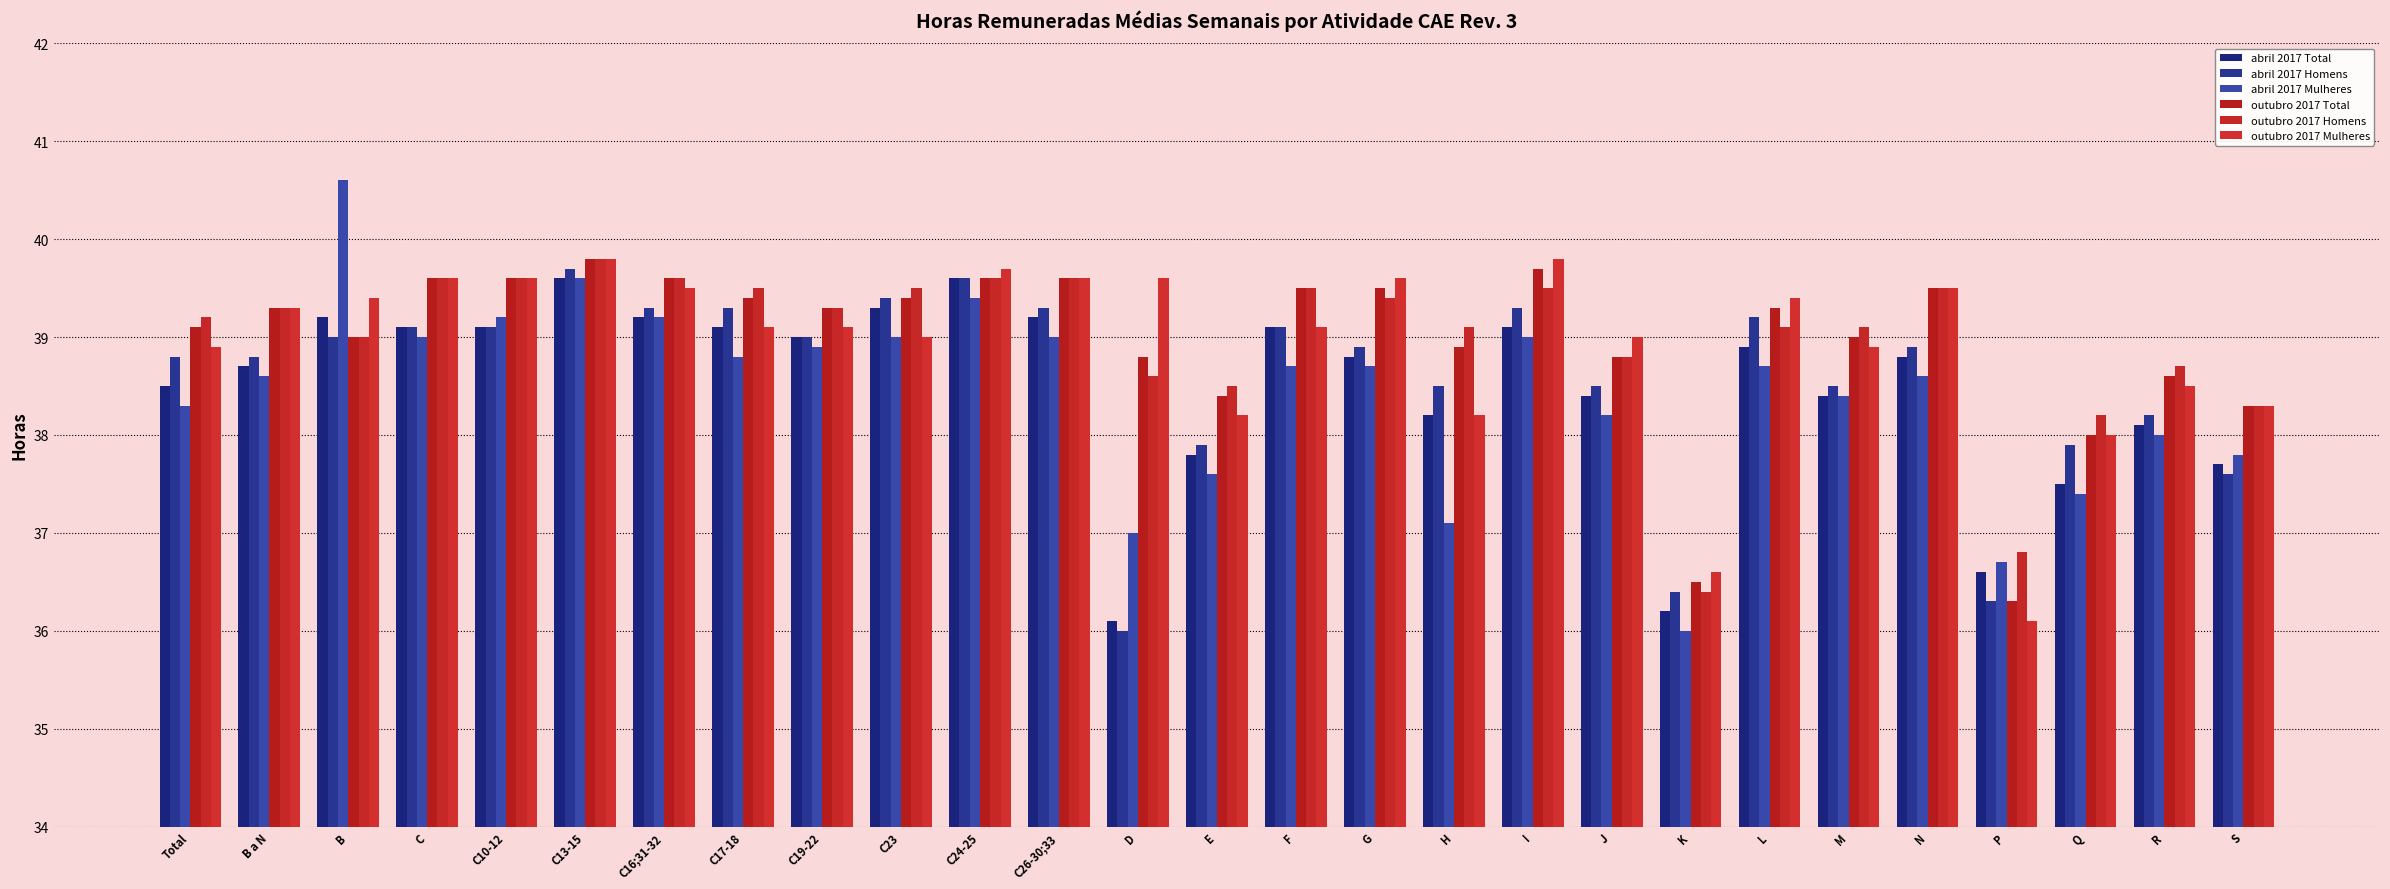

Rank the series at Total from highest to lowest value.

outubro 2017 Homens, outubro 2017 Total, outubro 2017 Mulheres, abril 2017 Homens, abril 2017 Total, abril 2017 Mulheres